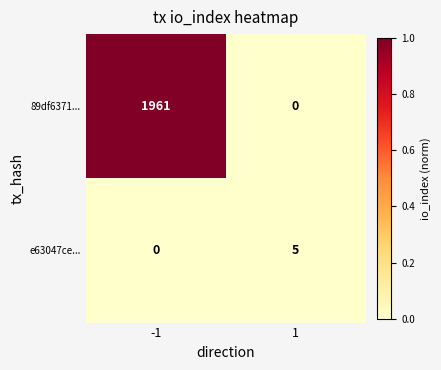

List the series in order of their overall mean, highest first.

89df6371..., e63047ce...